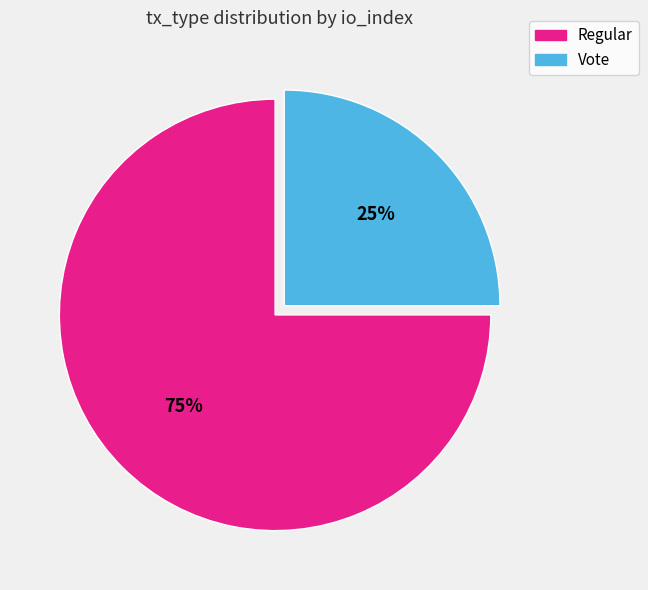

Is it true that Vote is 12% of the pie?

False